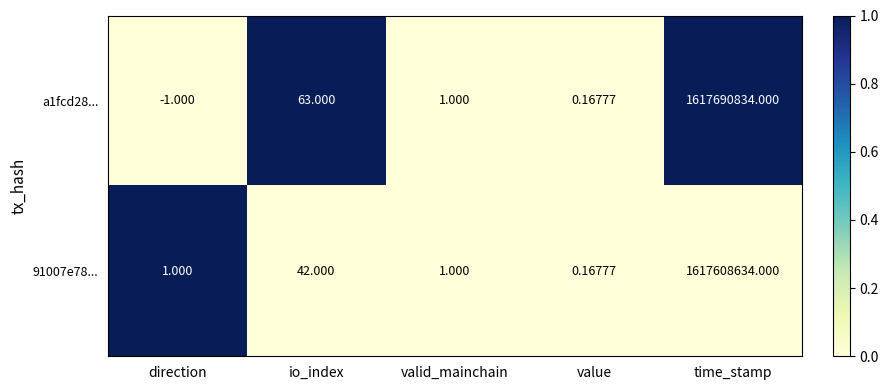

List the series in order of their overall mean, highest first.

a1fcd28..., 91007e78...